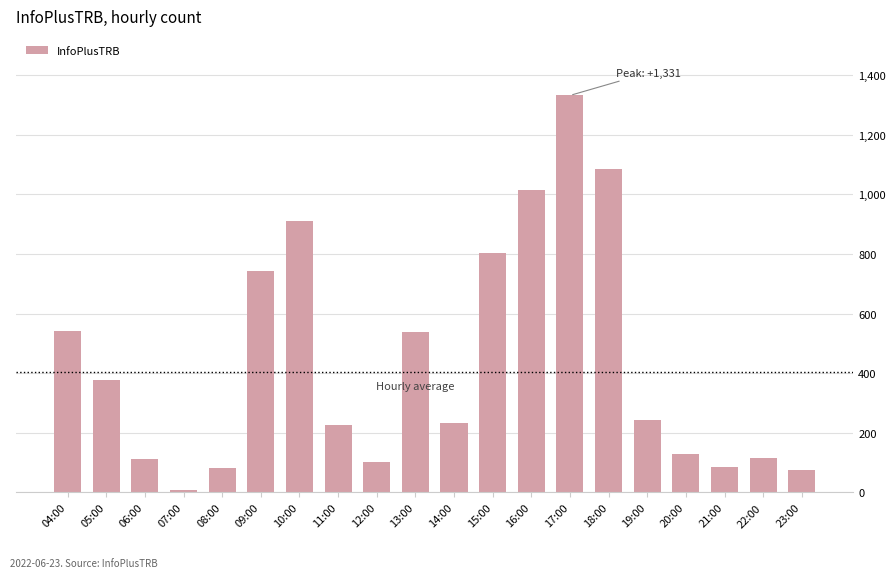

Where is the data nearest to the value 669?

09:00